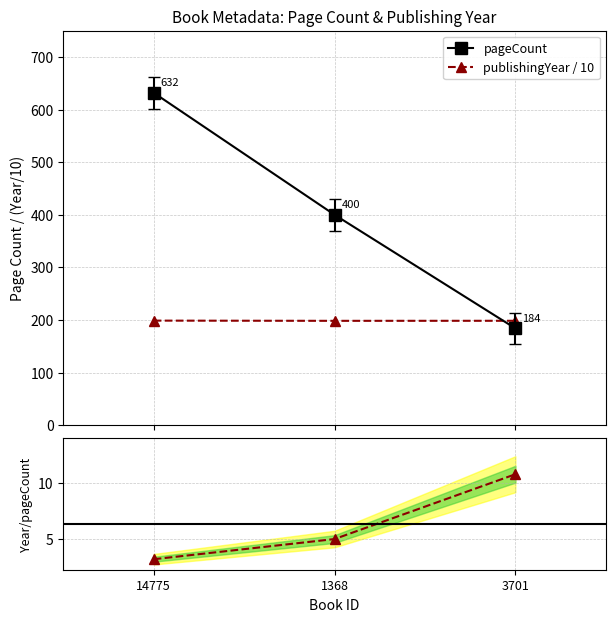

The value of publishingYear / 10 at 3701 is 198.4. True or false?

True